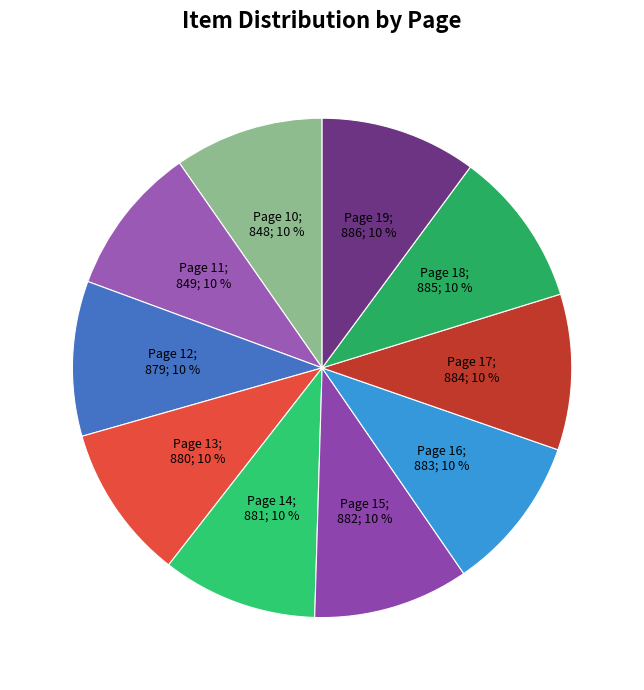

Which slice is the smallest?

Page 10